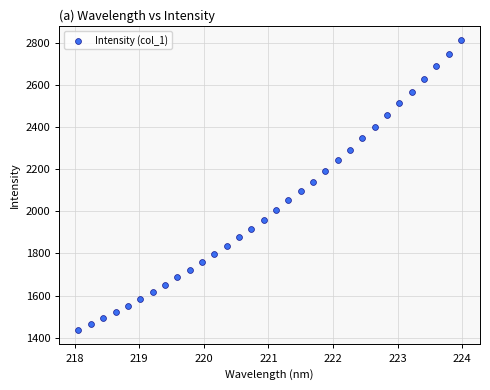

What is the range of Y values (max minus min)?

1374.7